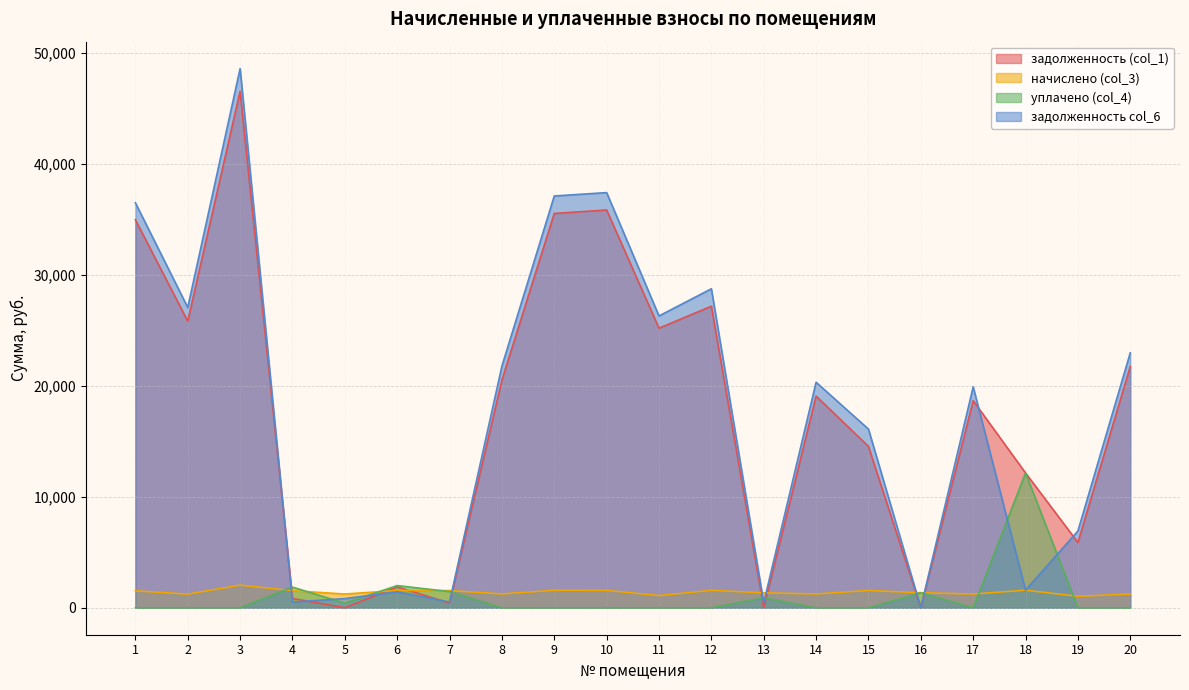

Reading left to right, transcribe all the data shown in this chart.

задолженность (col_1): 34963.7	25826.5	46540.2	834.9	0.0	1881.2	419.9	20523.7	35530.5	35841.8	25193.5	27172.0	0.0	19075.2	14540.2	0.6	18660.9	12148.6	5883.1	21734.4
начислено (col_3): 1528.8	1231.2	2040.0	1540.8	1236.0	1560.0	1550.4	1248.0	1574.4	1567.2	1101.6	1572.0	1344.0	1245.6	1557.6	1353.6	1240.8	1581.6	1034.4	1238.4
уплачено (col_4): 0.0	0.0	0.0	1862.1	412.0	2000.0	1453.5	0.0	0.0	0.0	0.0	0.0	896.0	0.0	0.0	1353.5	0.0	12148.6	0.0	0.0
задолженность col_6: 36492.5	27057.7	48580.2	513.6	824.0	1441.2	516.8	21771.7	37104.9	37409.0	26295.1	28744.0	448.0	20320.8	16097.8	0.7	19901.7	1581.6	6917.6	22972.8